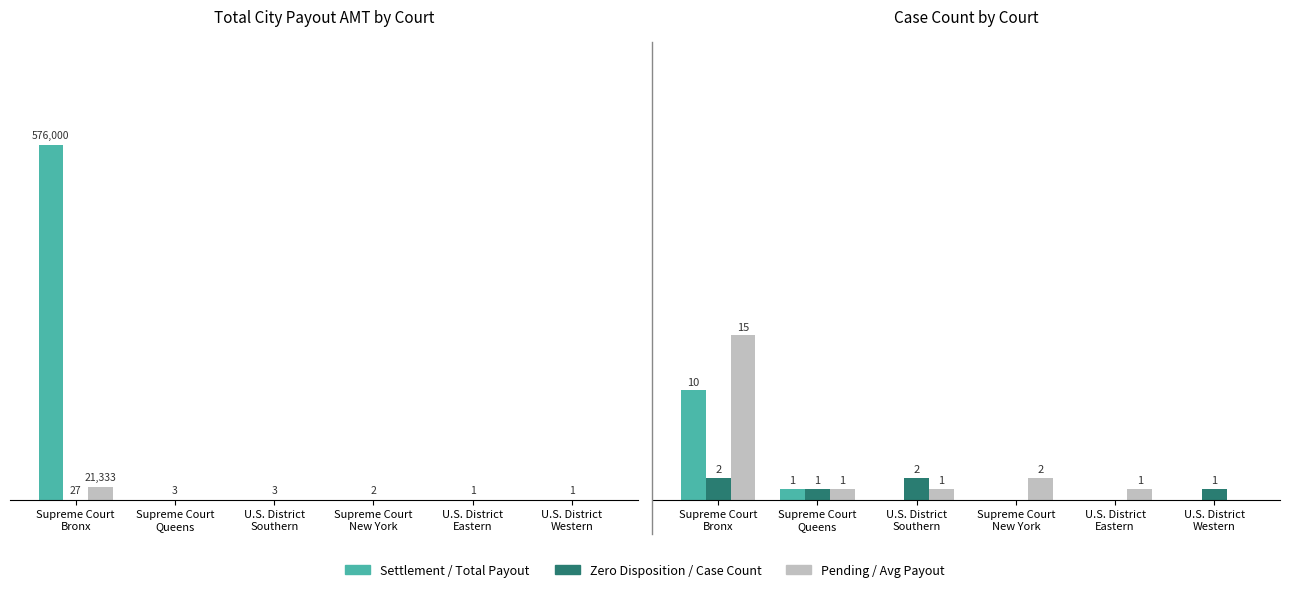

How many positive values does the Total Payout ($) series have?

1